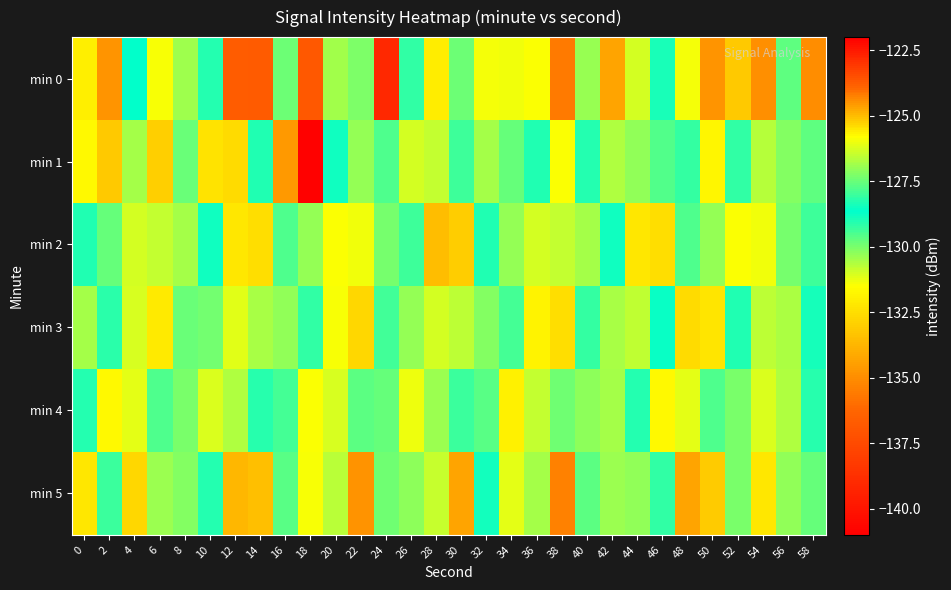

Which category has the highest value across all series?

24